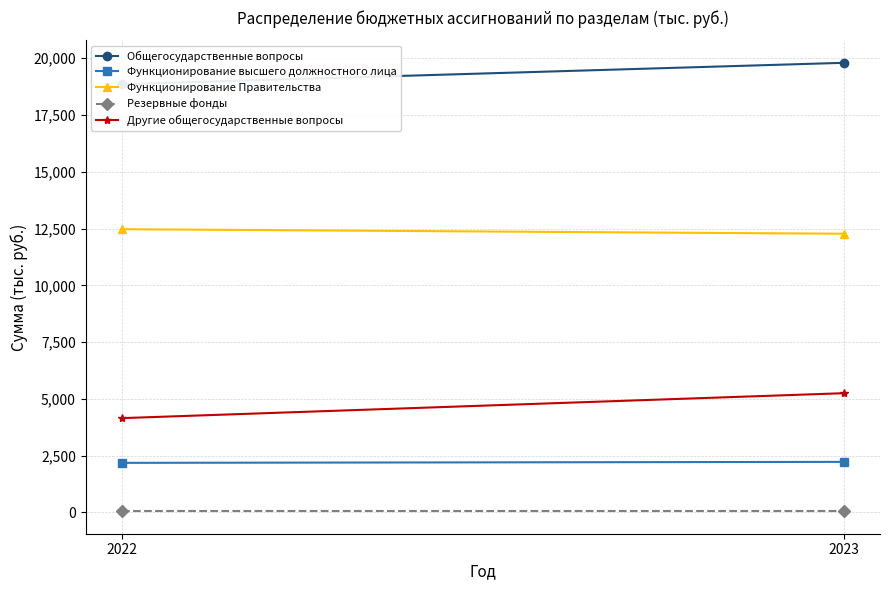

Which label corresponds to the largest value in the chart?

2023